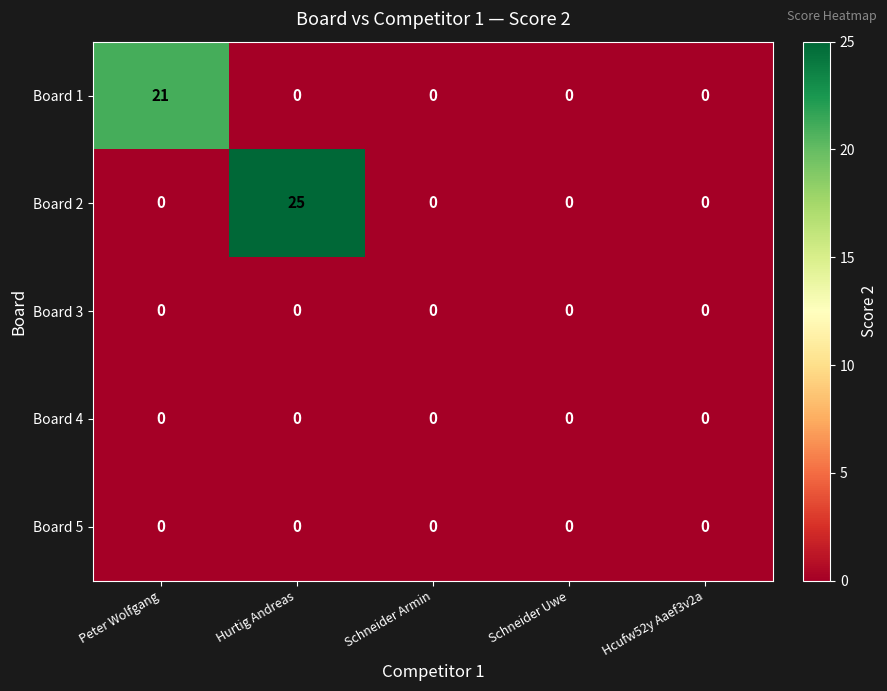

True or false: Board 2 has a value of 25 at Hurtig Andreas.

True